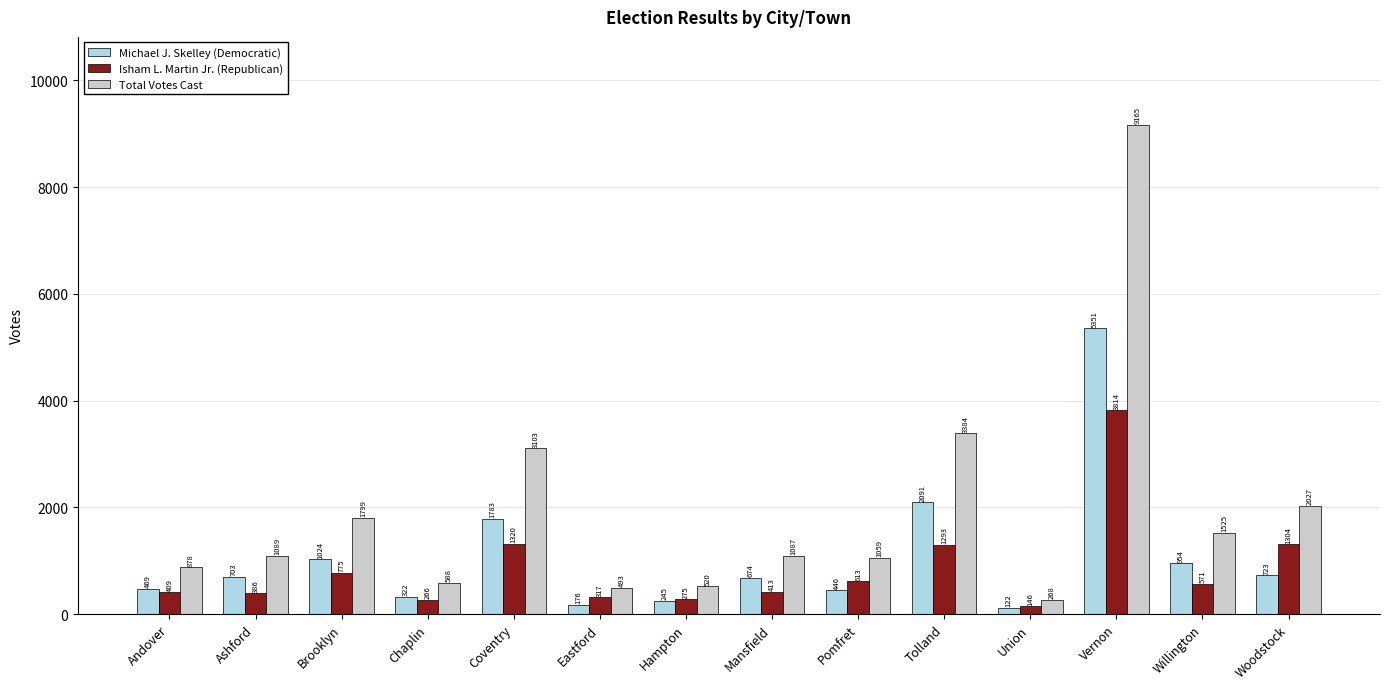

What is the difference between the Isham L. Martin Jr. (Republican) values at Eastford and Hampton?

42